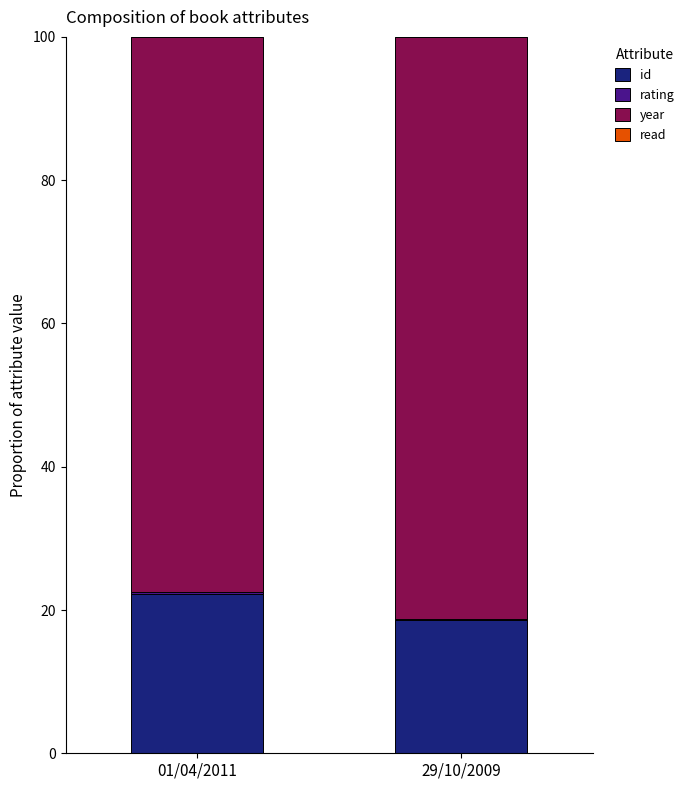

At which label is id closest to 20?

29/10/2009